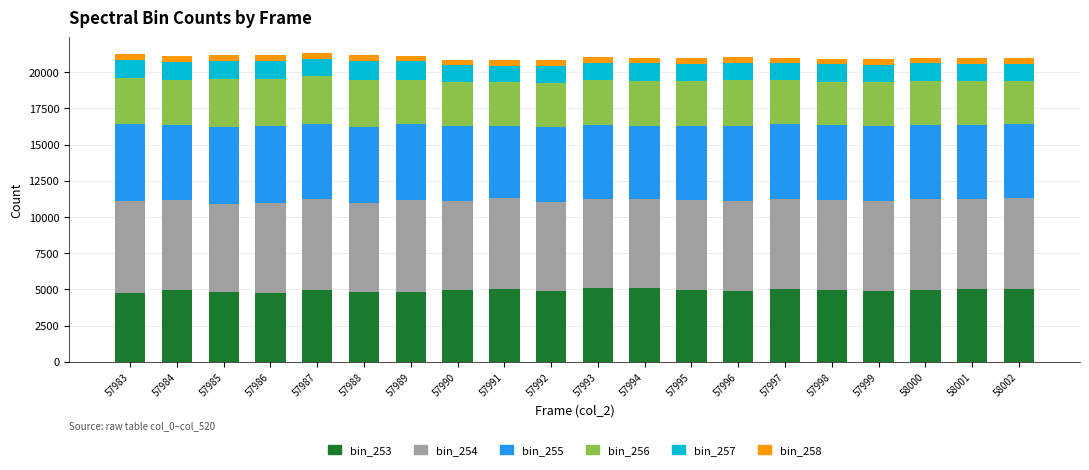

What is the sum of all bin_258 values?

7981